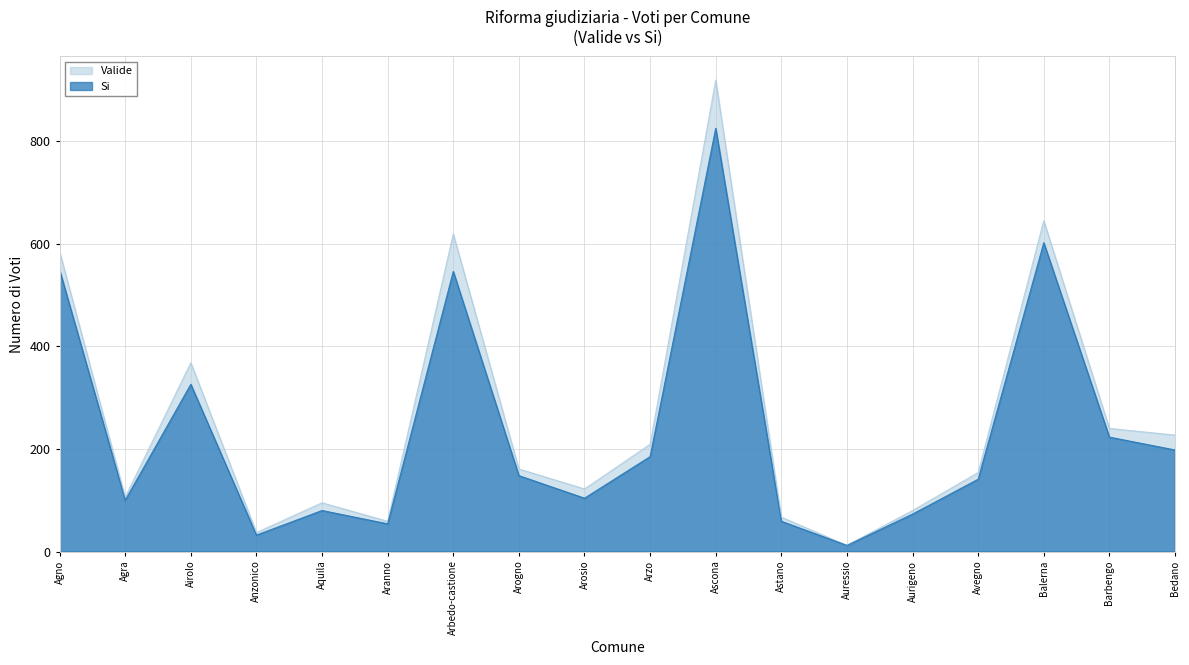

What is the difference between the Valide values at Bedano and Balerna?

418